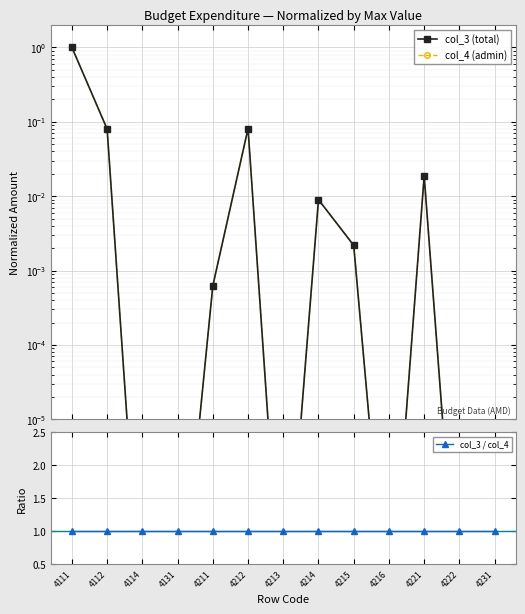

What are all the series names shown in the legend?

col_3 (total), col_4 (admin), col_3 / col_4